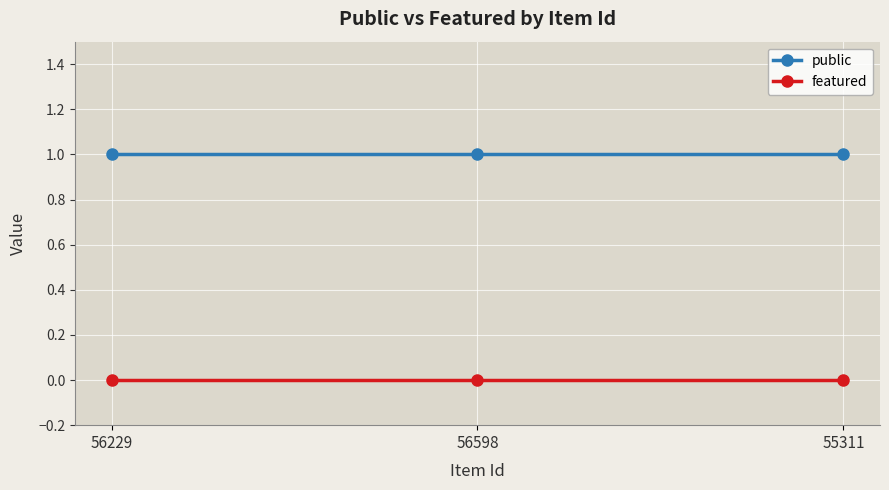

What is the total value across all series at 56229?

1